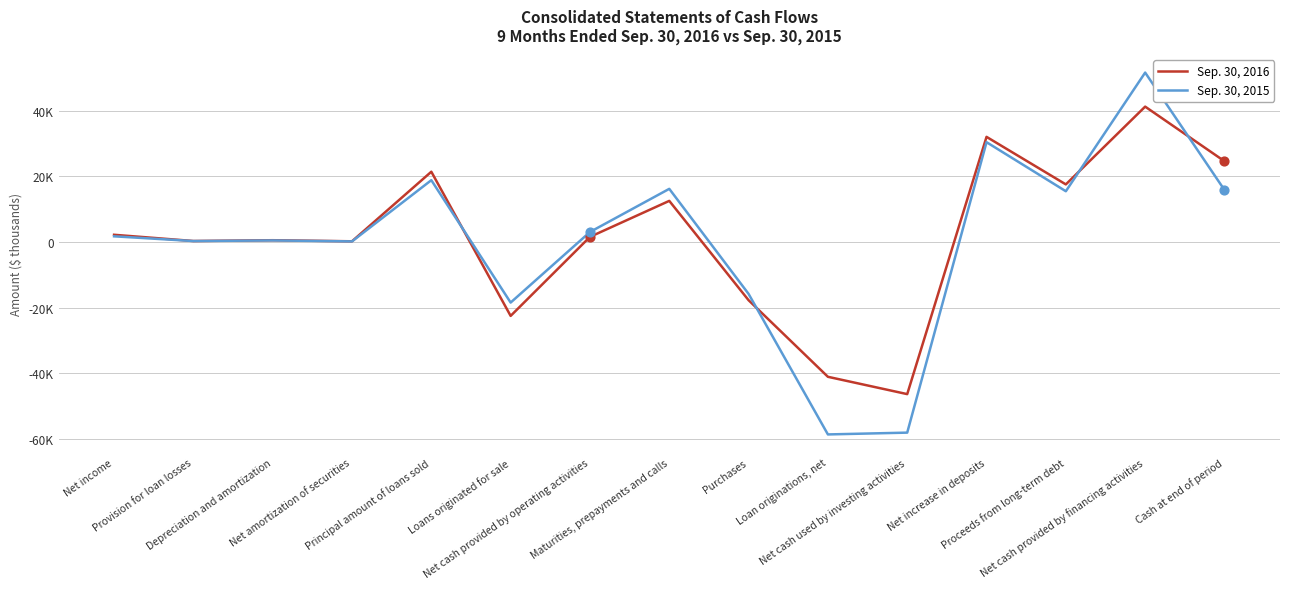

Is the value of Sep. 30, 2016 at Net cash provided by operating activities greater than the value of Sep. 30, 2015 at Net cash used by investing activities?

Yes